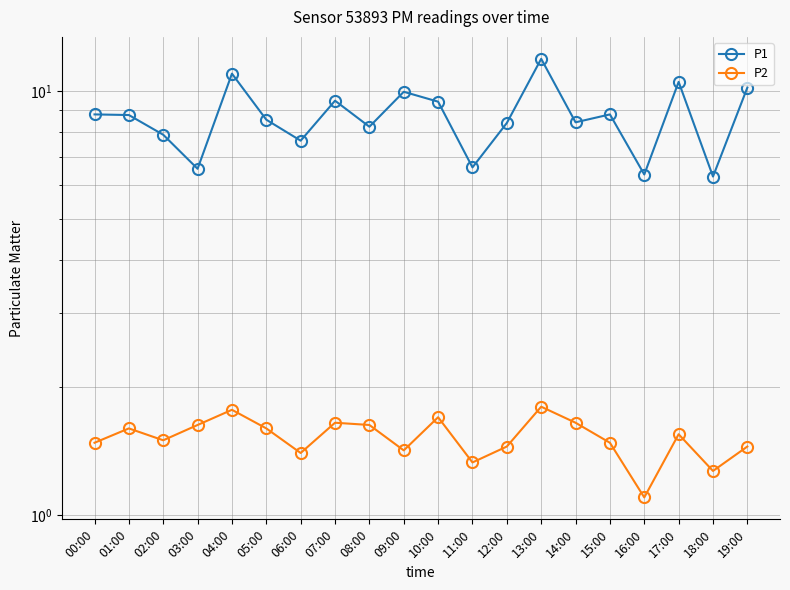

Which series changed the most between 09:00 and 10:00?

P1